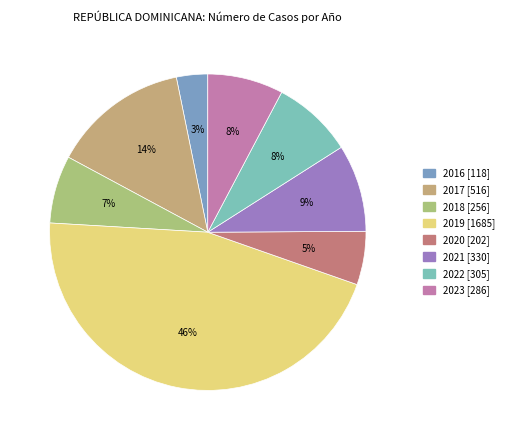

Is there any slice that represents more than half of the pie?

No